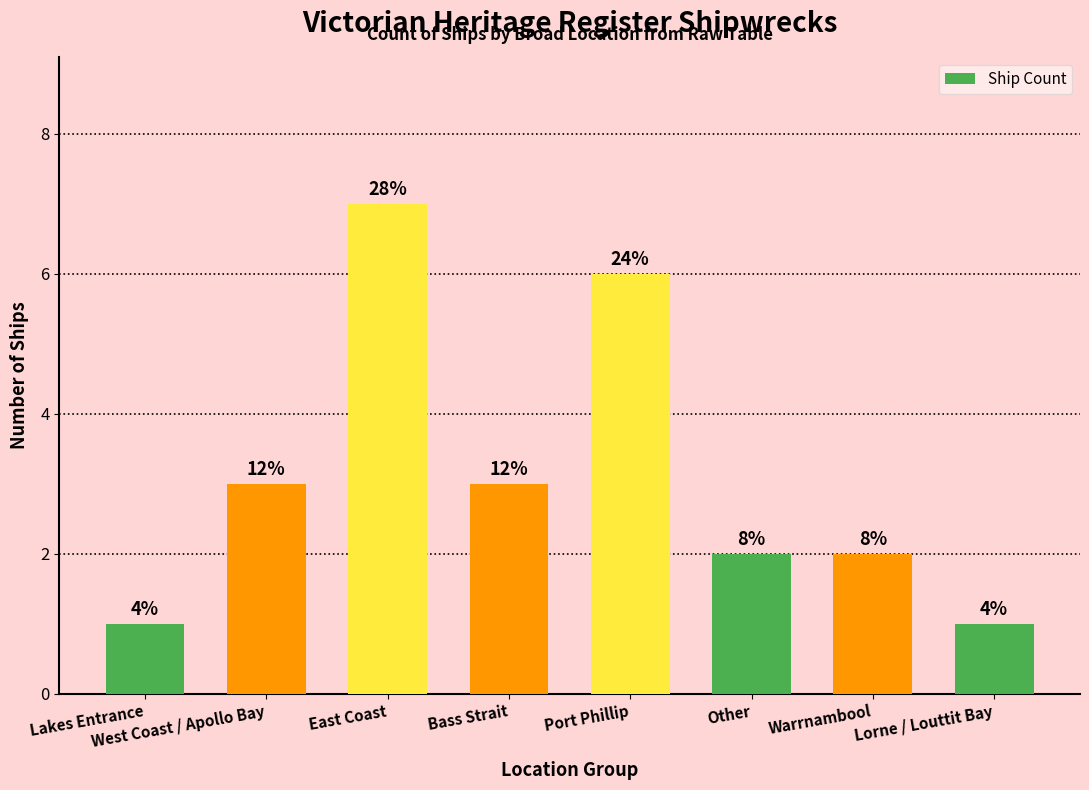

The chart shows a value of 9 at Port Phillip. True or false?

False